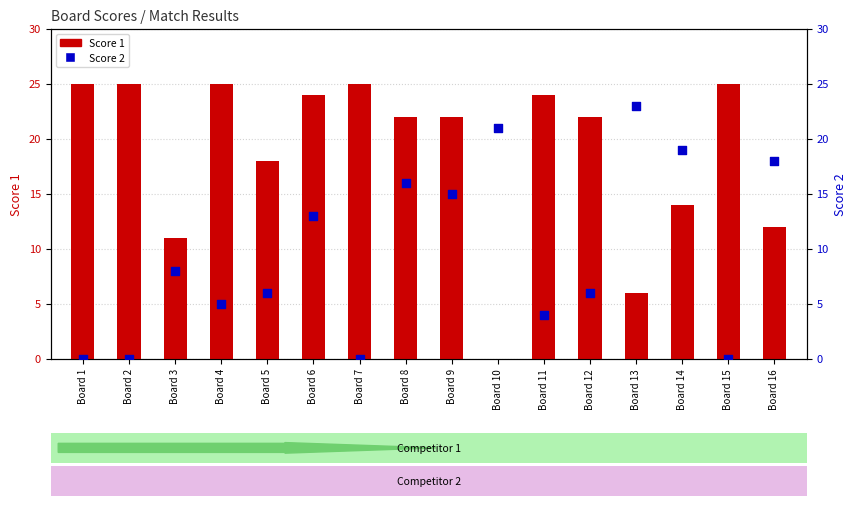

Which series contains the lowest Y value?

Score 1